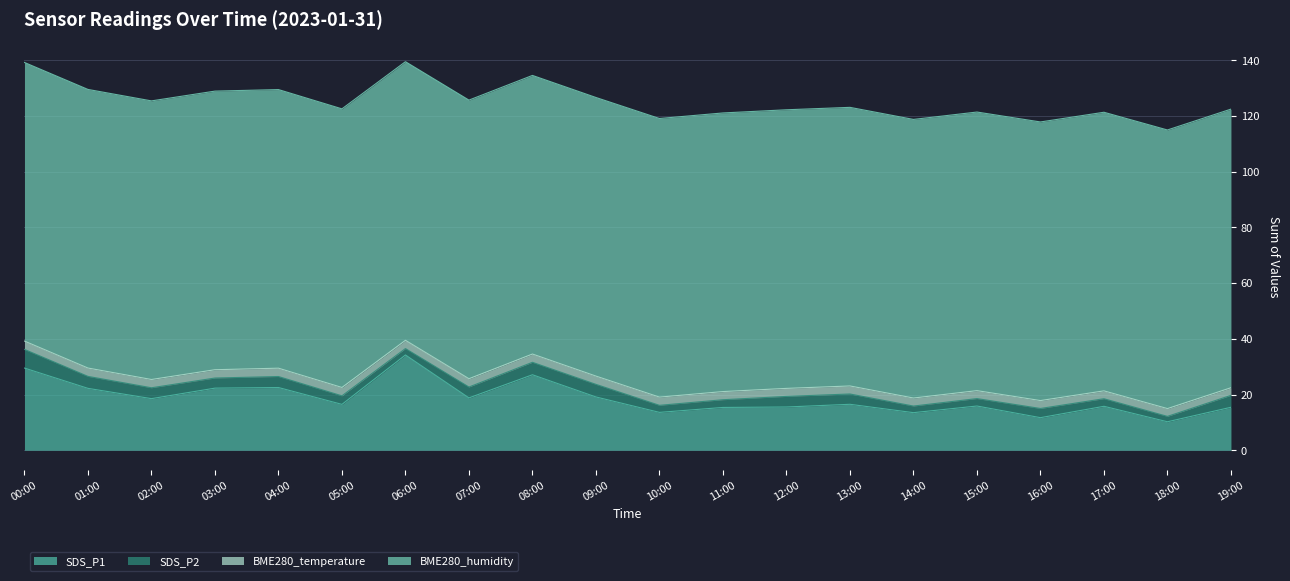

What is the label of the 6th point from the right?

14:00